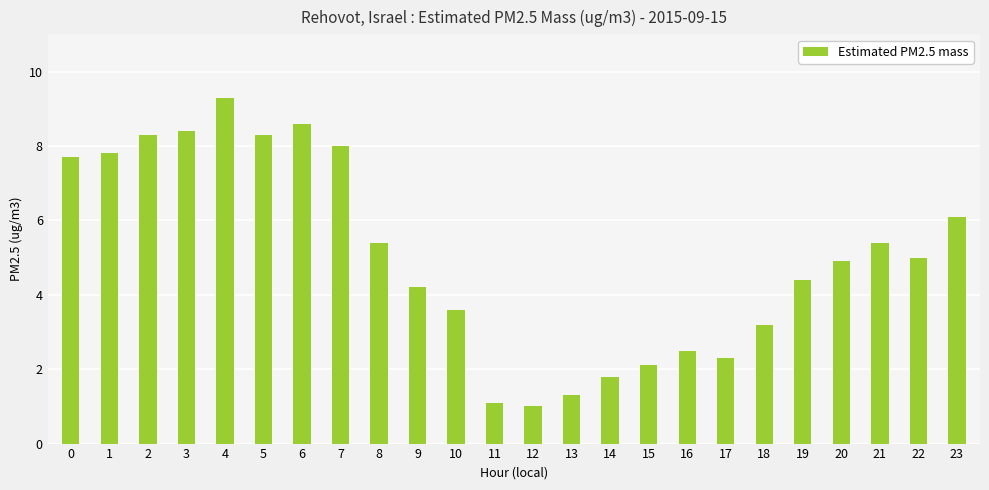

At which category does the chart reach its minimum across all series?

12